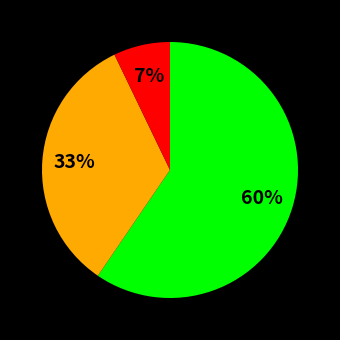

Does any single category account for the majority?

Yes